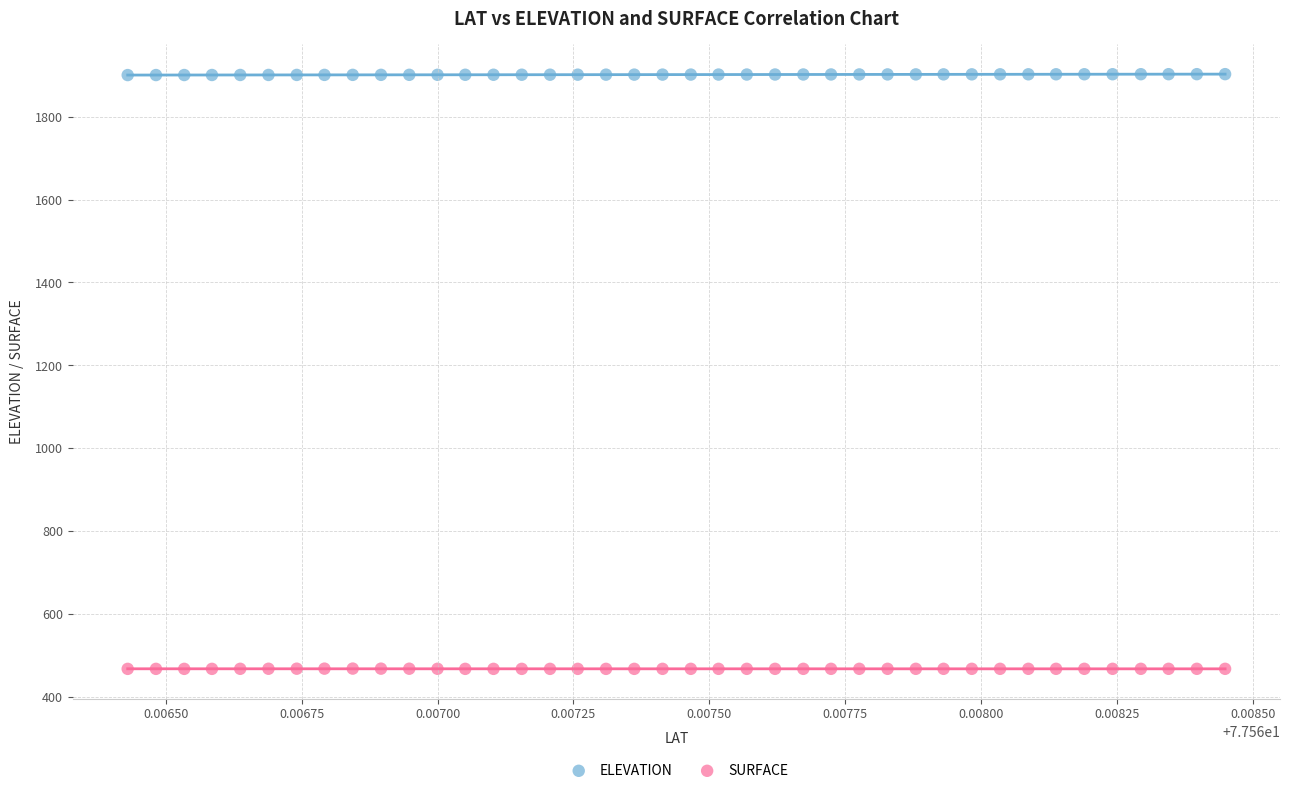

Which series contains the highest Y value?

ELEVATION